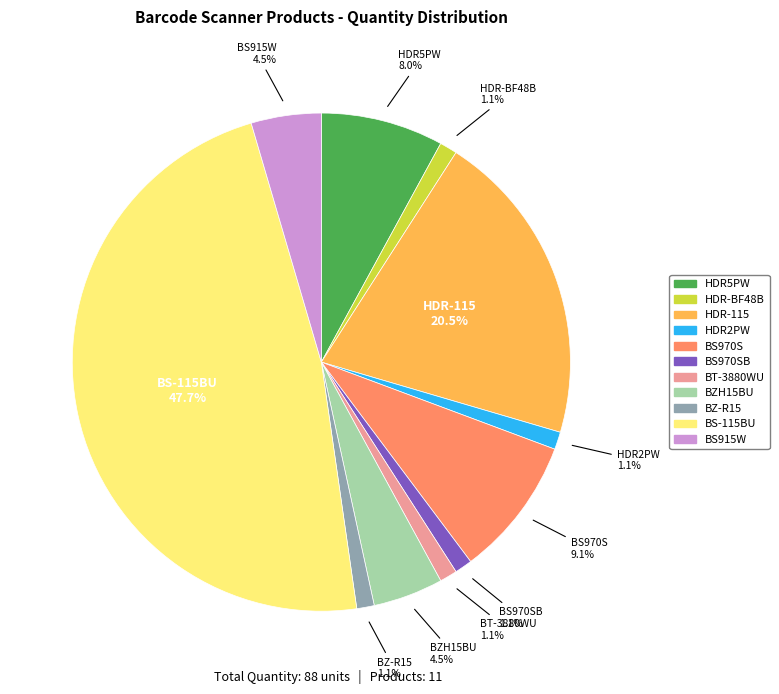

Does any single category account for the majority?

No